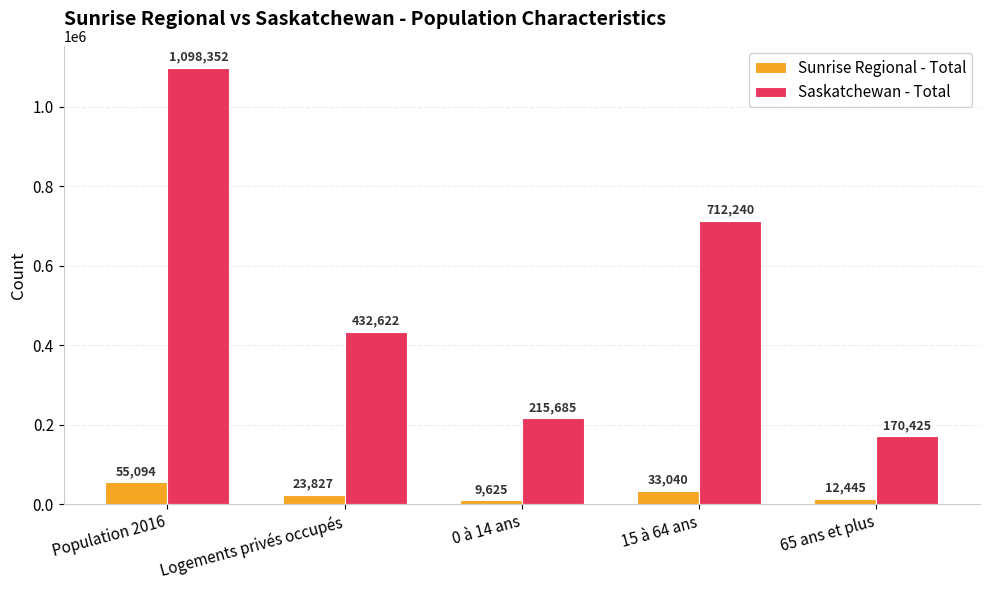

How many bars are there in each group?

2